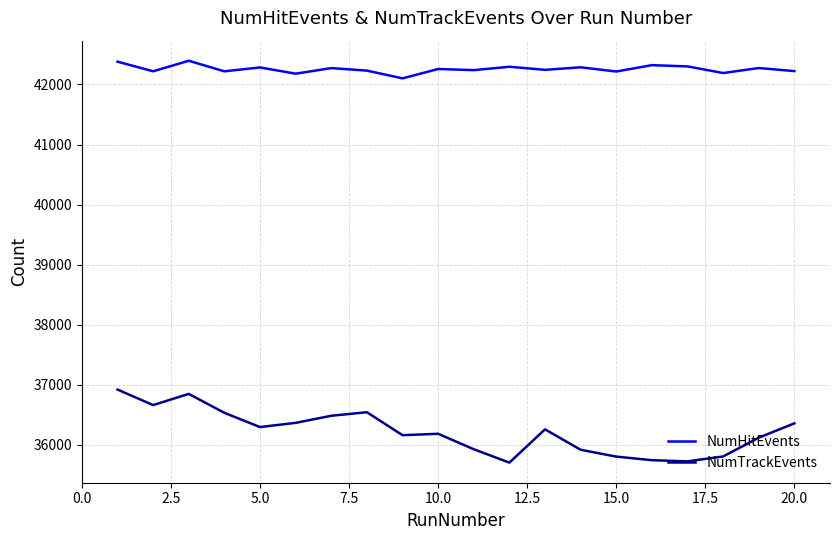

What are all the series names shown in the legend?

NumHitEvents, NumTrackEvents